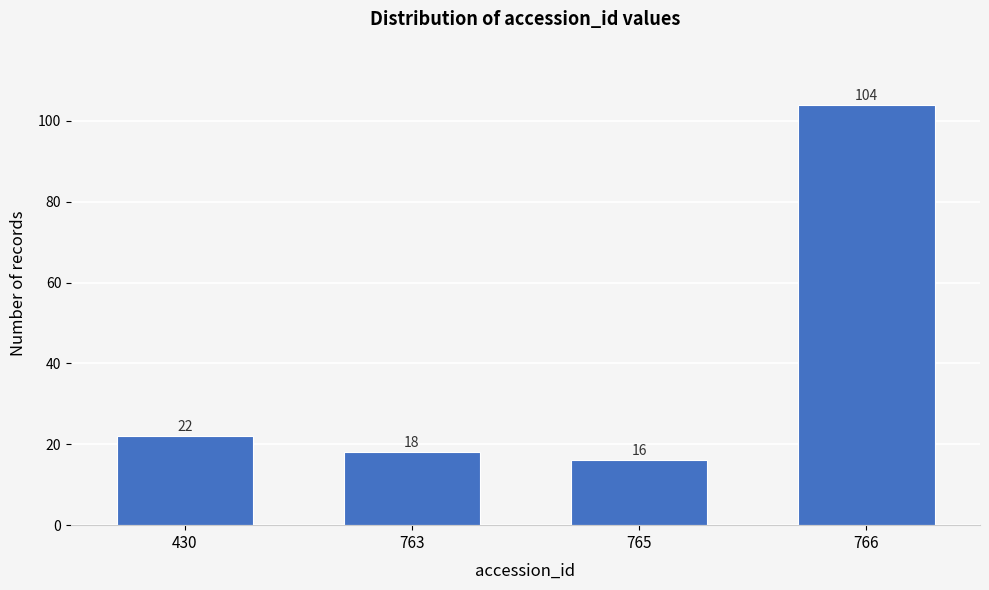

Reading left to right, extract all data points from this chart.

22	18	16	104